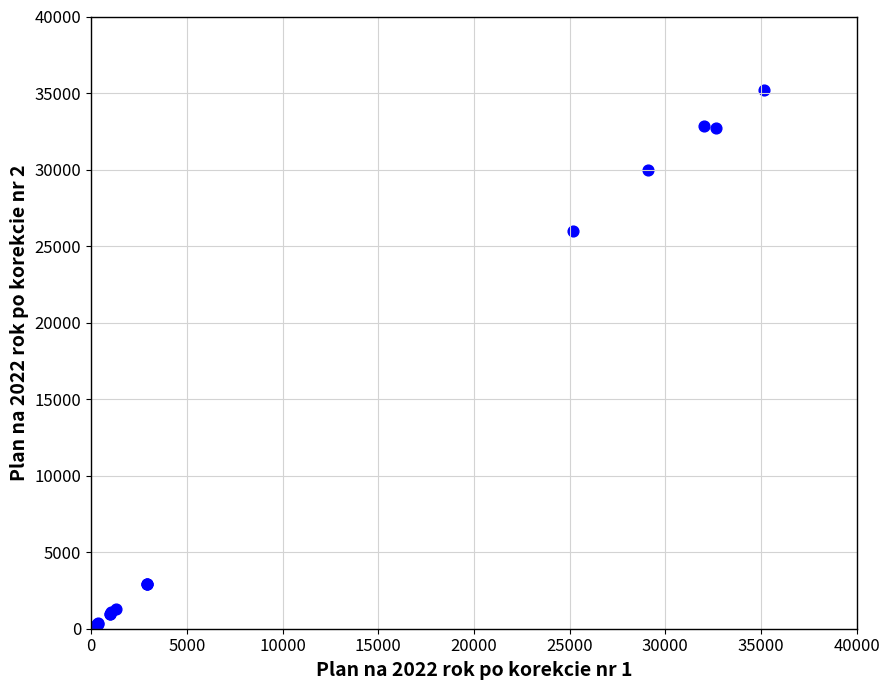

What Y value in the scatter plot is closest to 17605?

25976.6